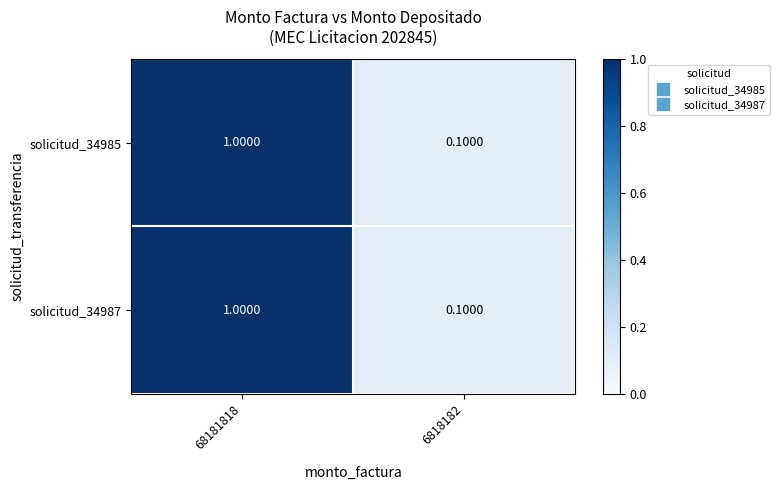

At which category is the sum across all series the highest?

68181818